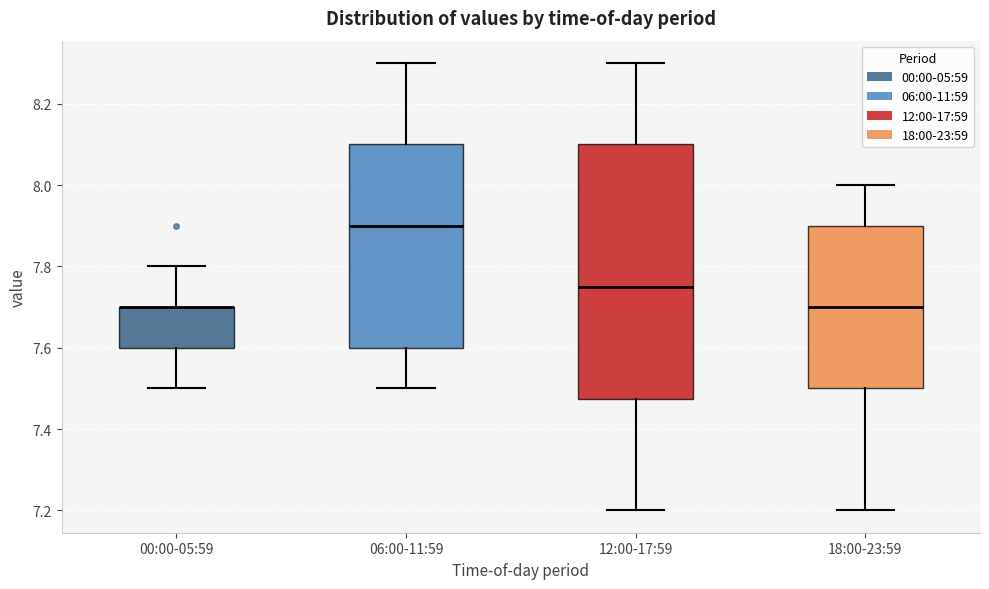

Which box is the tallest, from its lower edge to its upper edge?

12:00-17:59